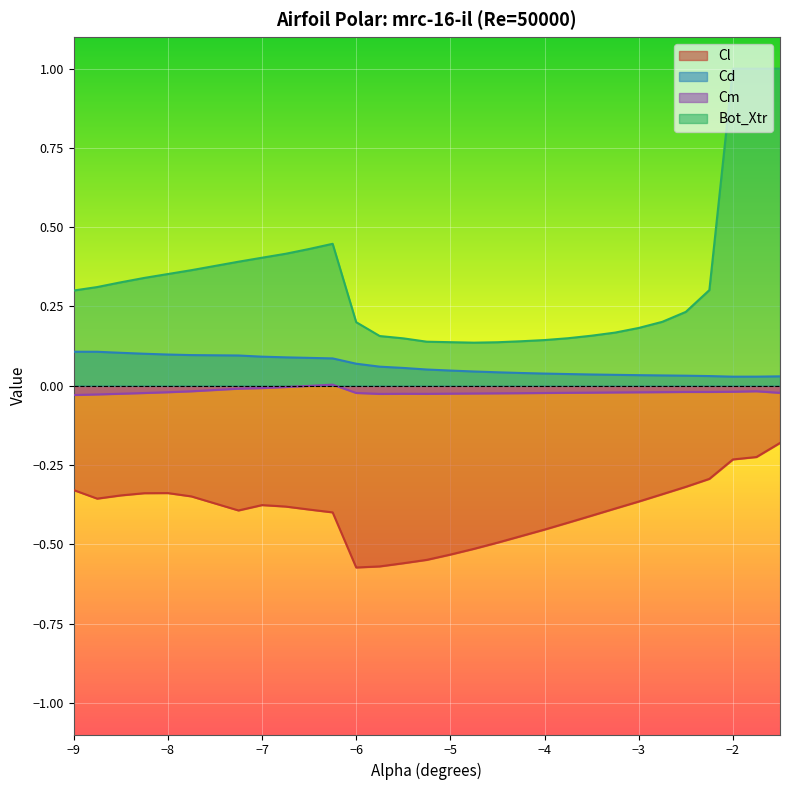

True or false: Cd and Cl intersect in this chart.

False